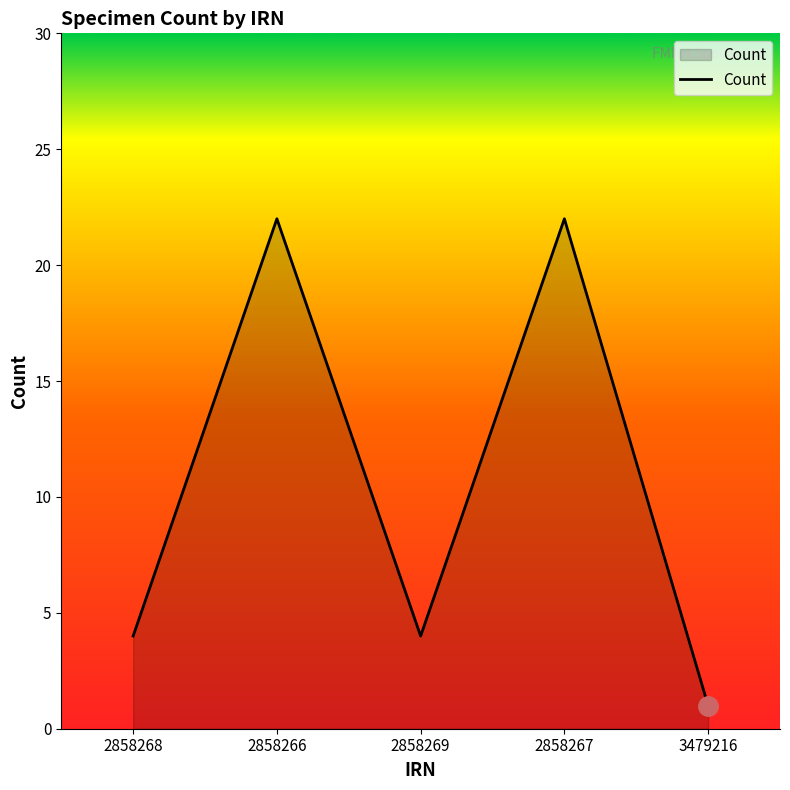

Where is the first local minimum?

2858269